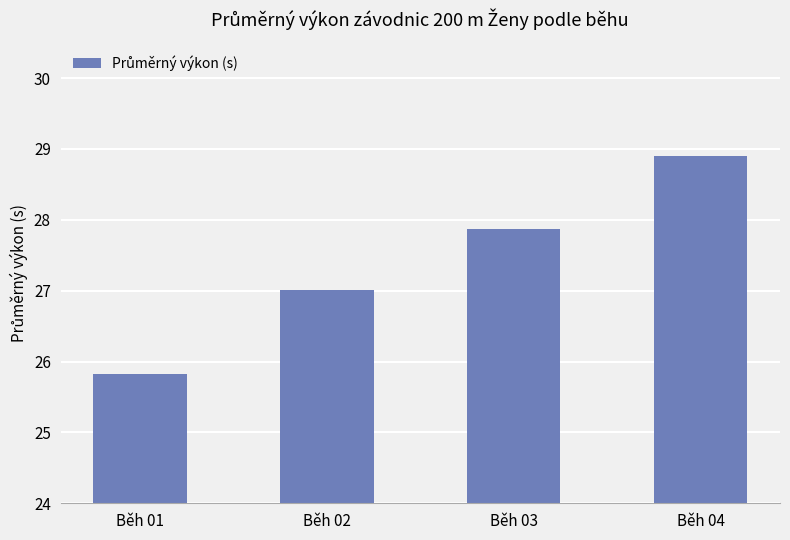

What is the sum of the values at Běh 03 and Běh 01?

53.7